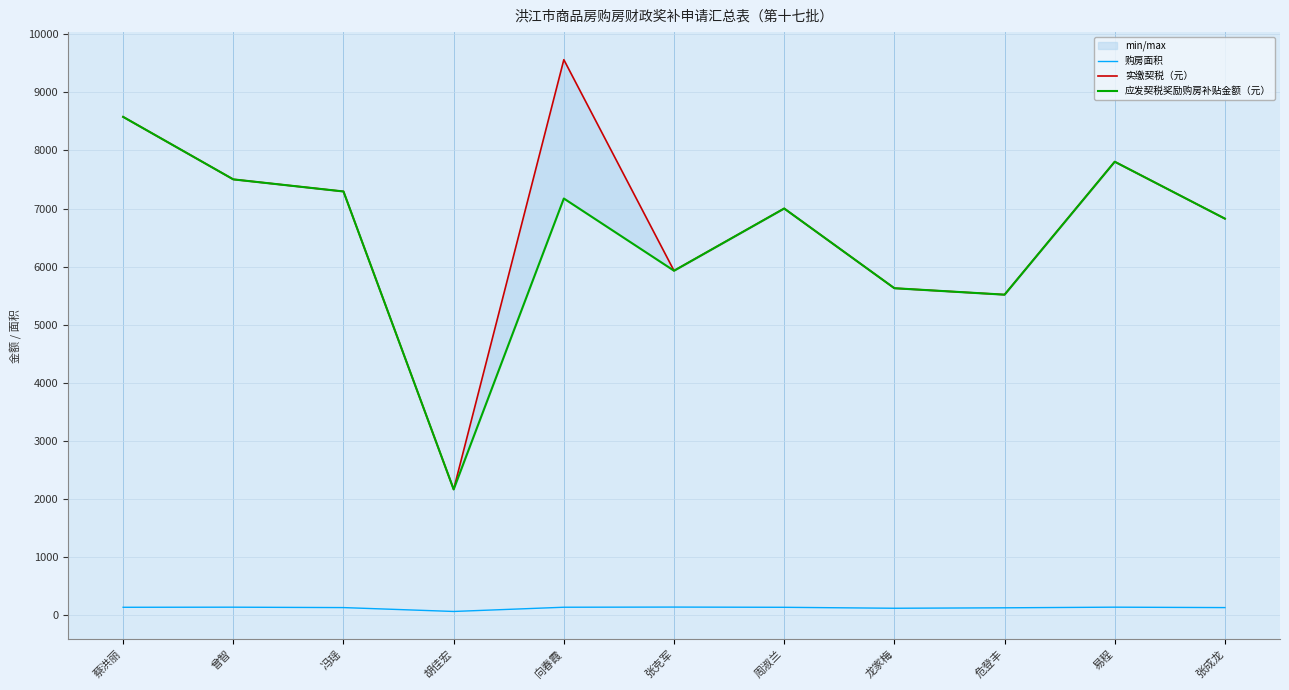

True or false: 实缴契税（元） and 购房面积 intersect in this chart.

False